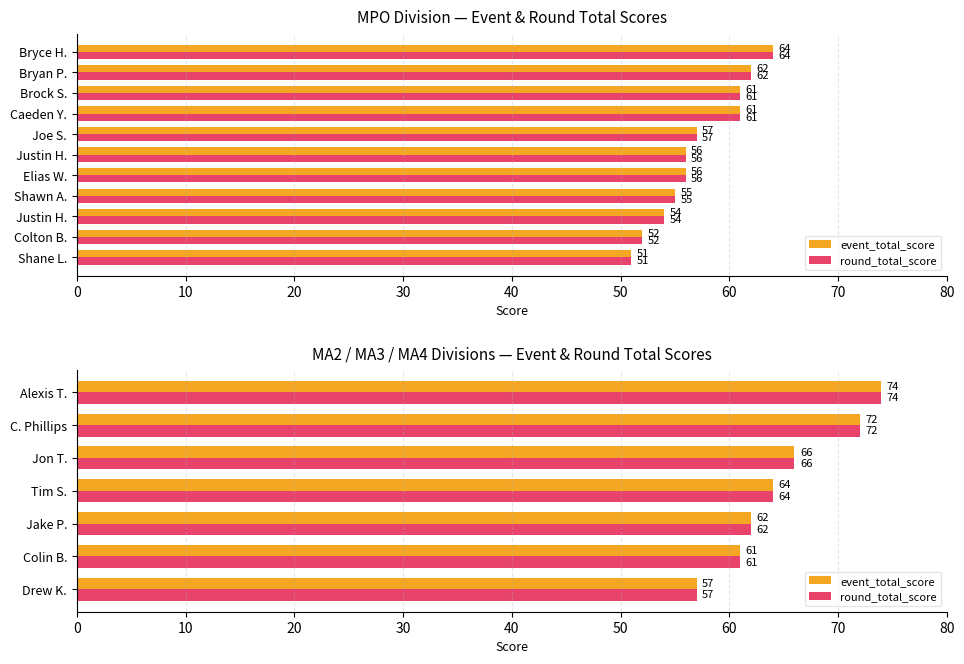

What is the value of the event_total_score bar at the 5th from the left?

66